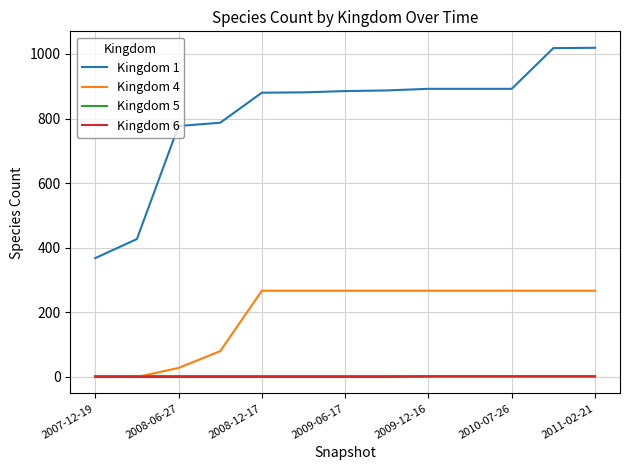

What is the maximum value shown in the chart?

1019